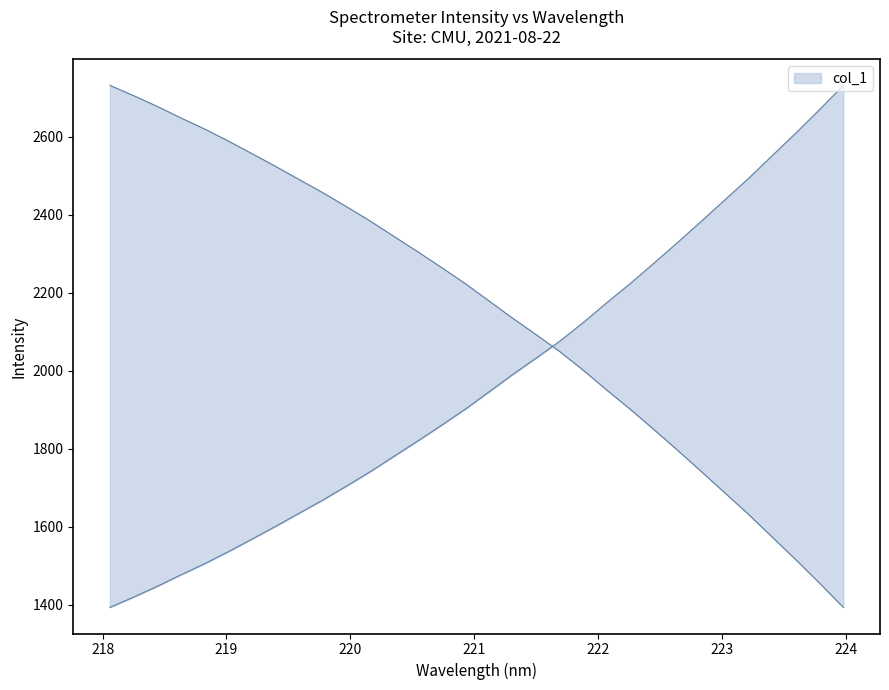

What is the value of the 31st point from the left?

2670.2